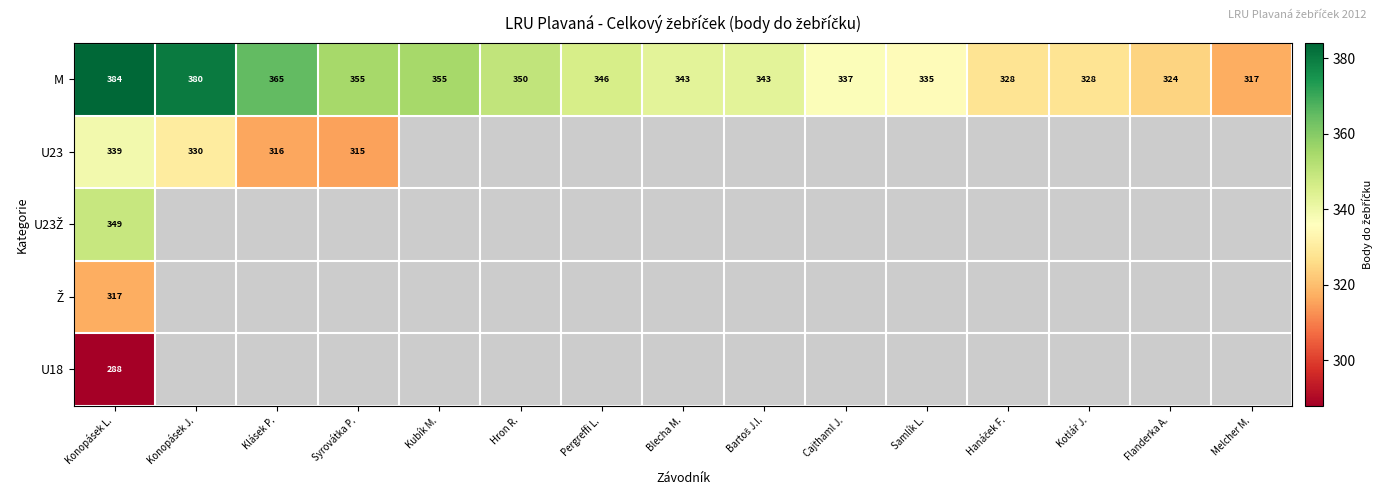

Which category has the lowest value in the U18 series?

Konopásek L.